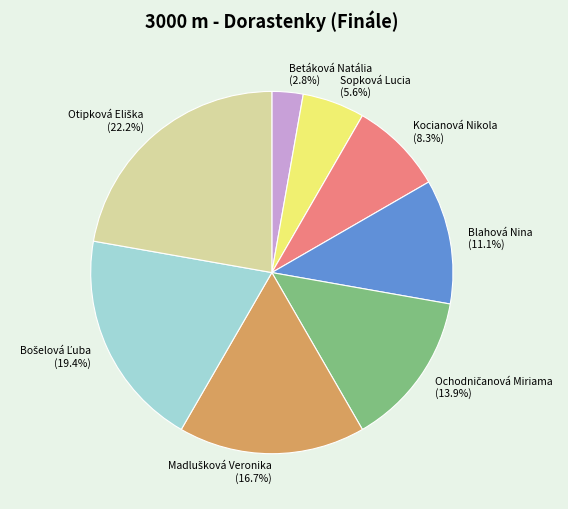

How much of the chart is everything except Betáková Natália?

97.2%